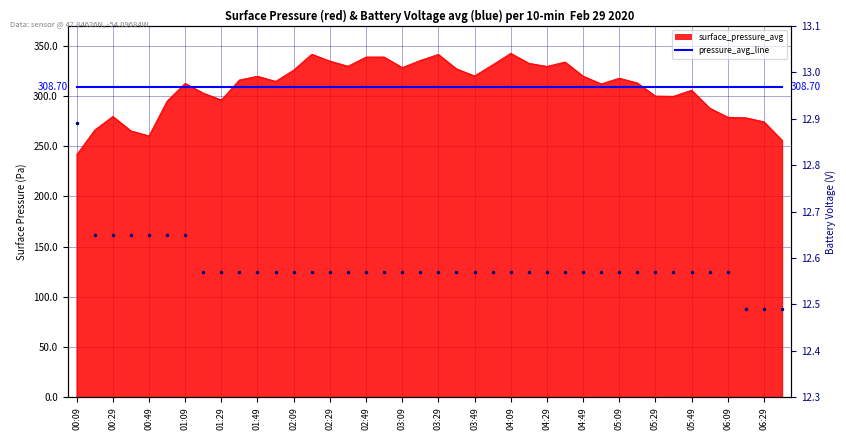

Does the chart have visible grid lines?

Yes